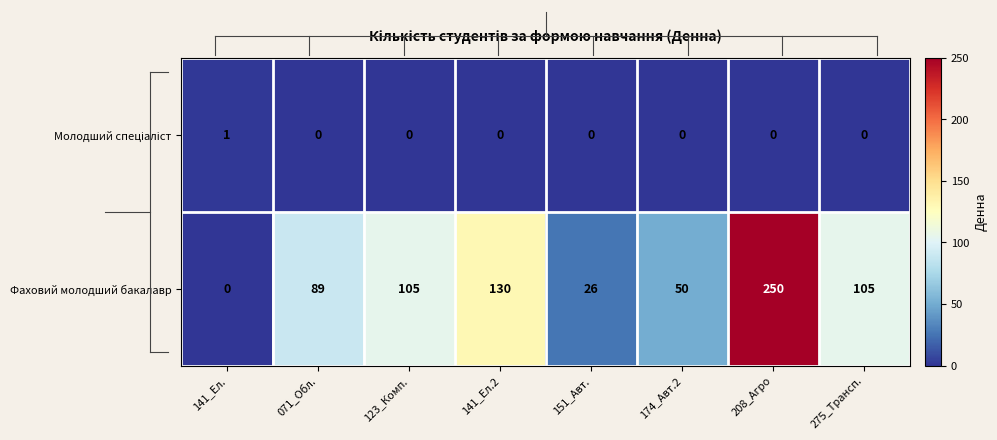

Which series has the widest spread of values?

Фаховий молодший бакалавр